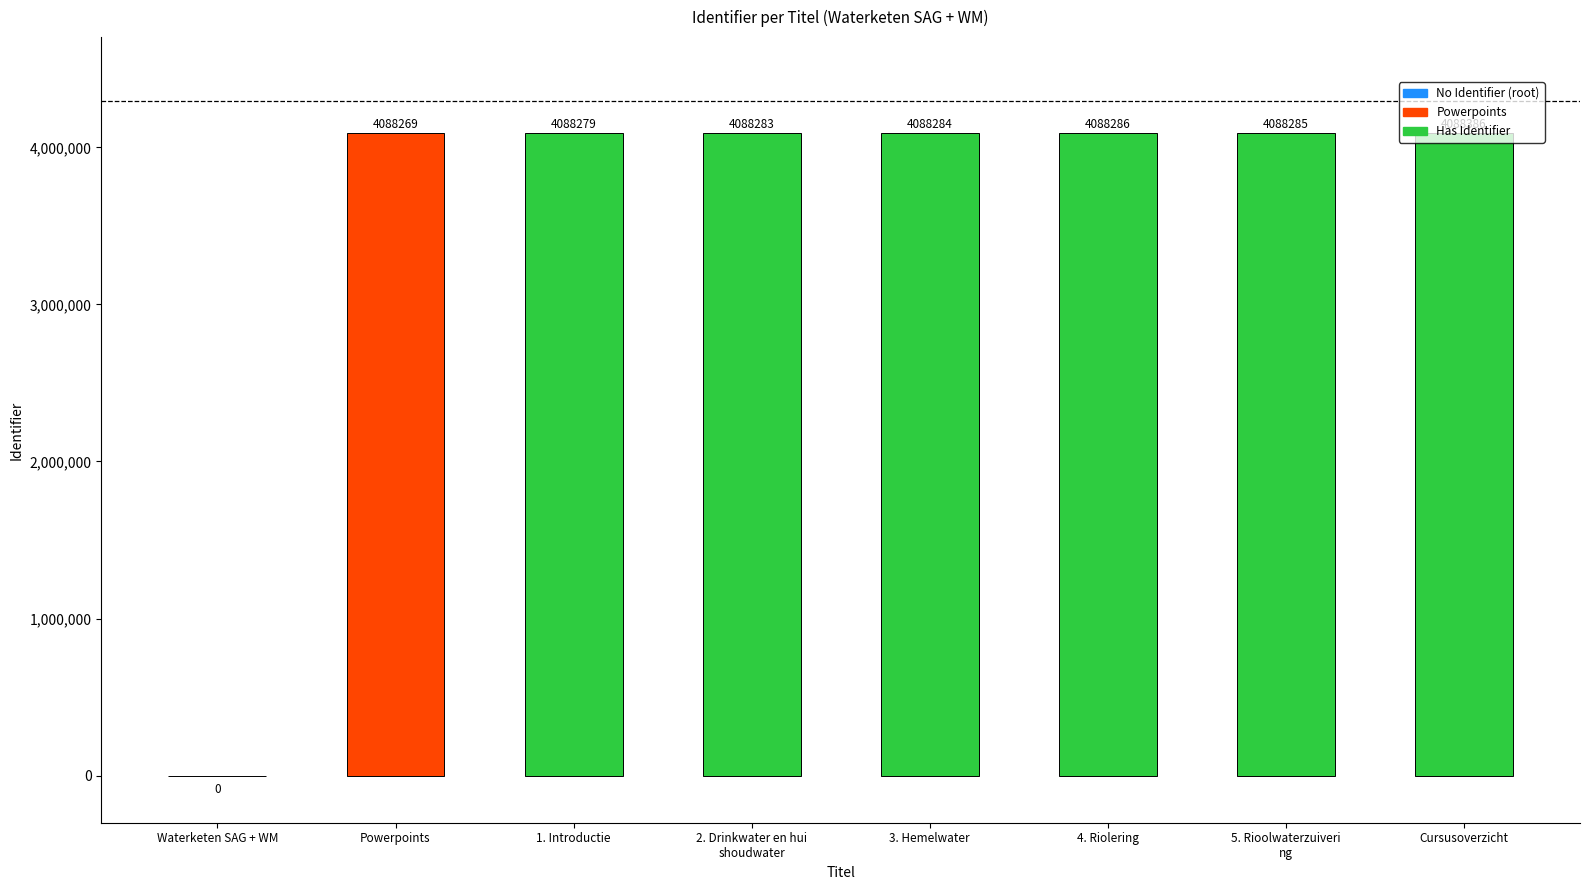

At which label is the value closest to 2044193?

Powerpoints